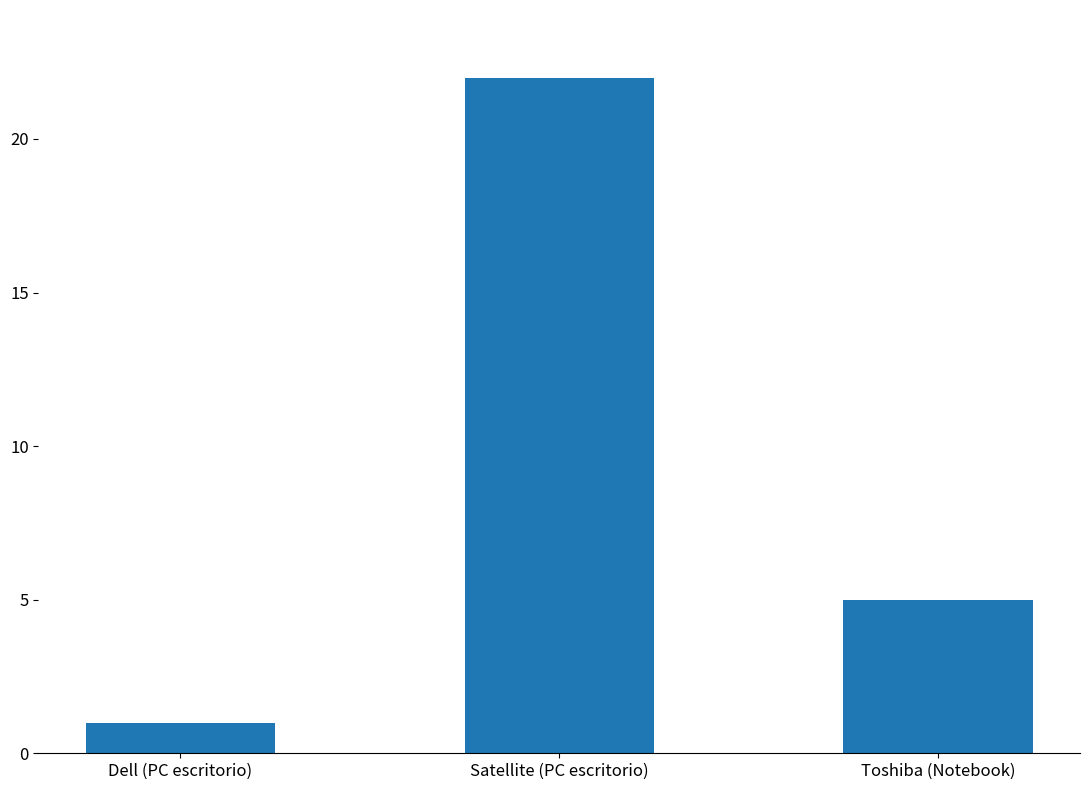

Read the value at Satellite (PC escritorio), to the nearest 10.

20